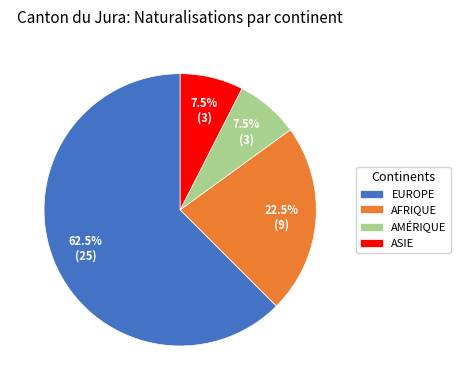

Which category accounts for the majority?

EUROPE